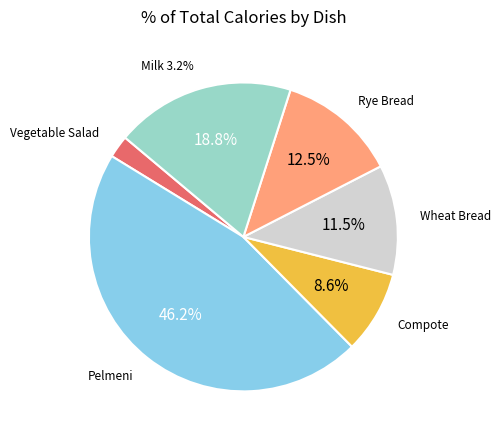

Is it true that ХЛЕБ ПШЕНИЧНЫЙ is 12% of the pie?

True